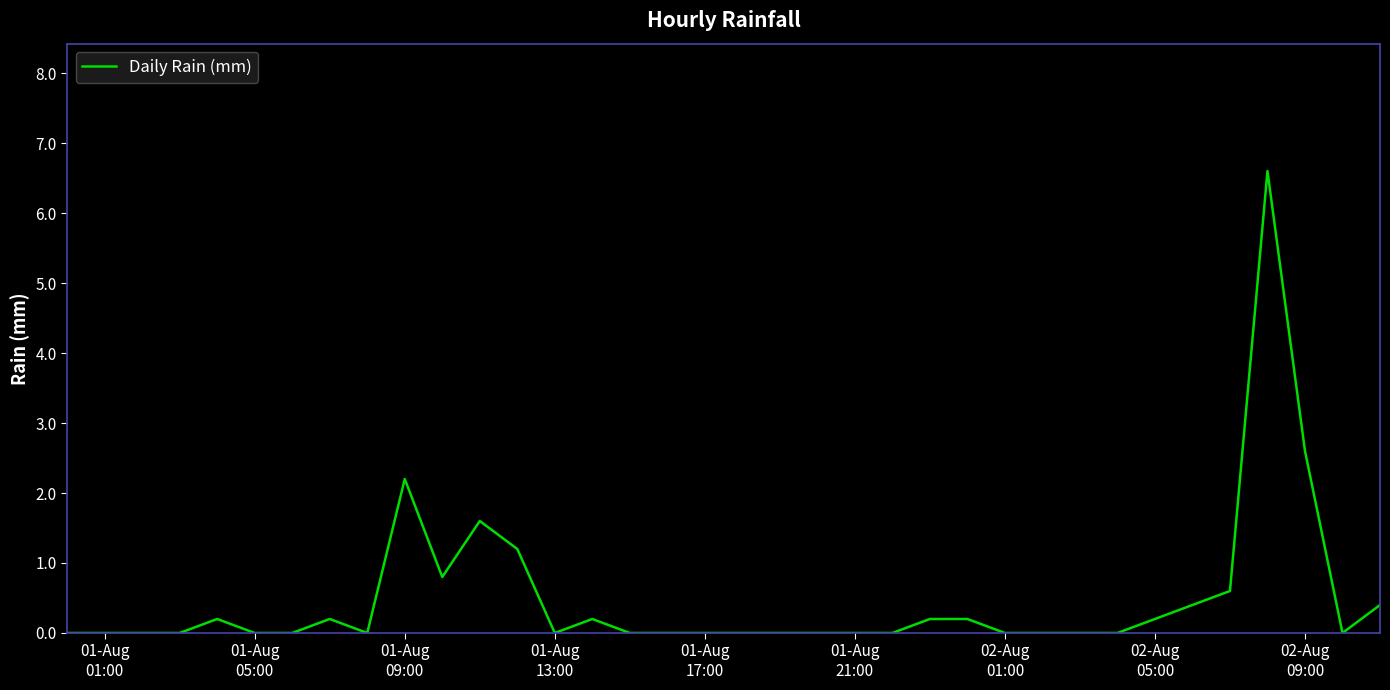

What is the maximum value shown in the chart?

6.6